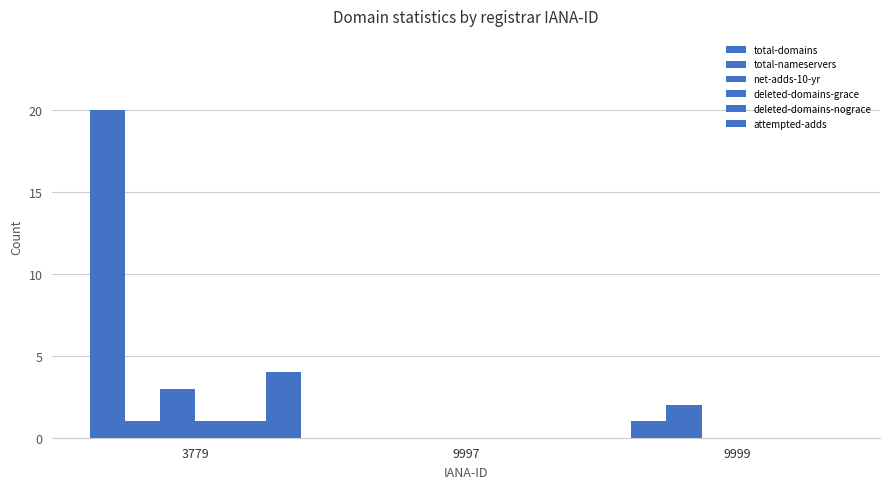

What is the sum of the total-nameservers values at 3779 and 9999?

3